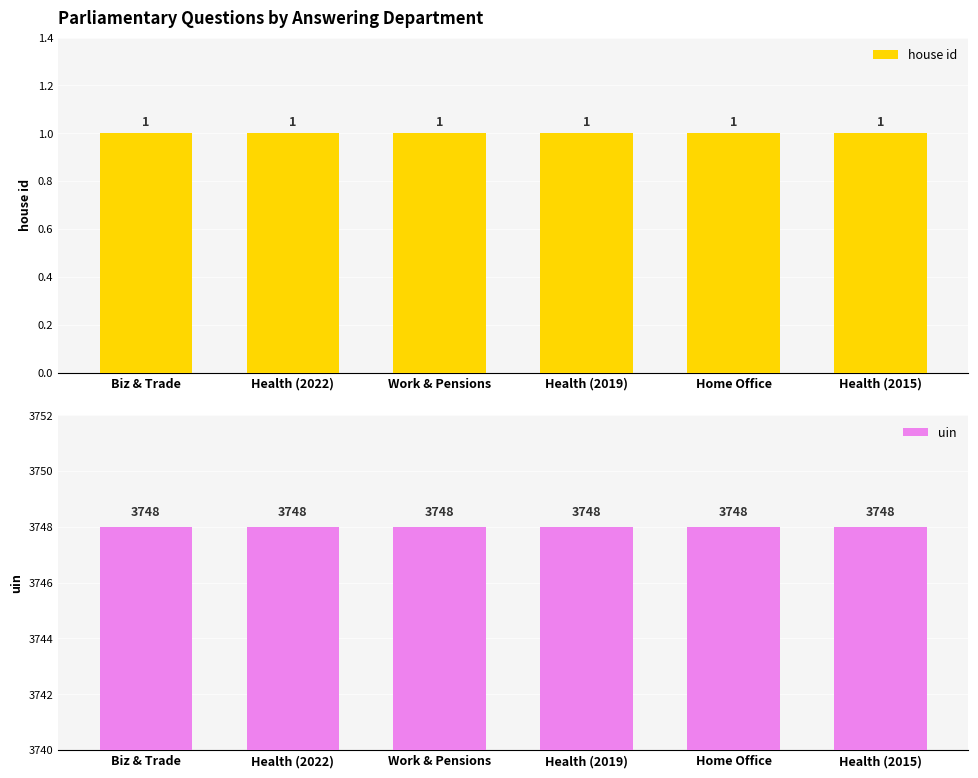

Reading left to right, what are all the values shown in this chart?

house id: 1	1	1	1	1	1
uin: 3748	3748	3748	3748	3748	3748